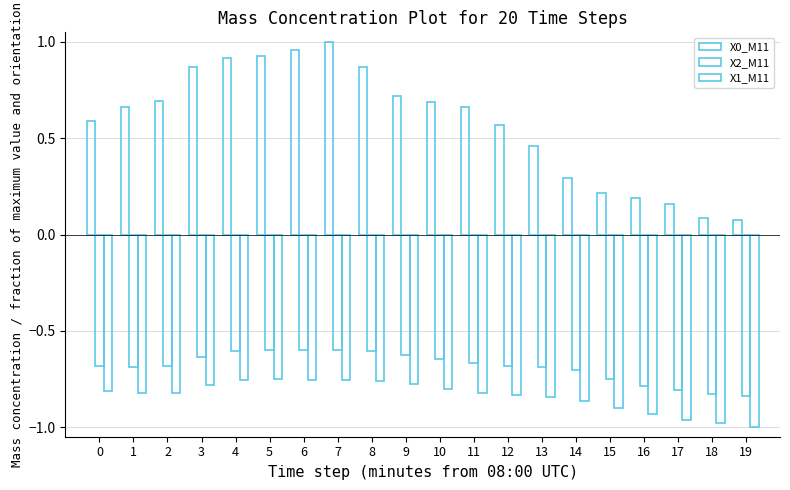

What is the value of the X2_M11 bar at the 11th from the left?

-0.6